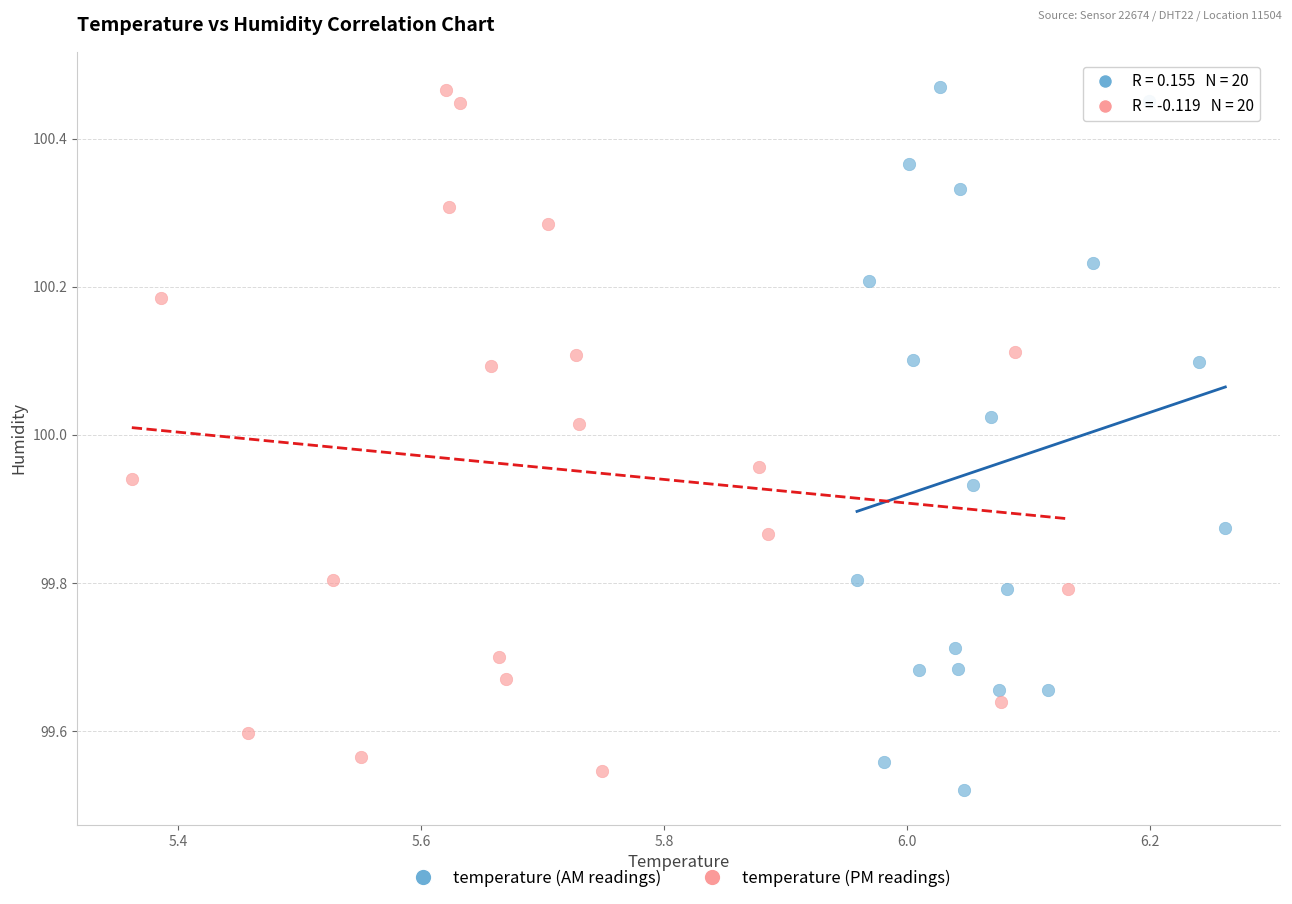

What are all the series names shown in the legend?

temperature (AM readings), temperature (PM readings)